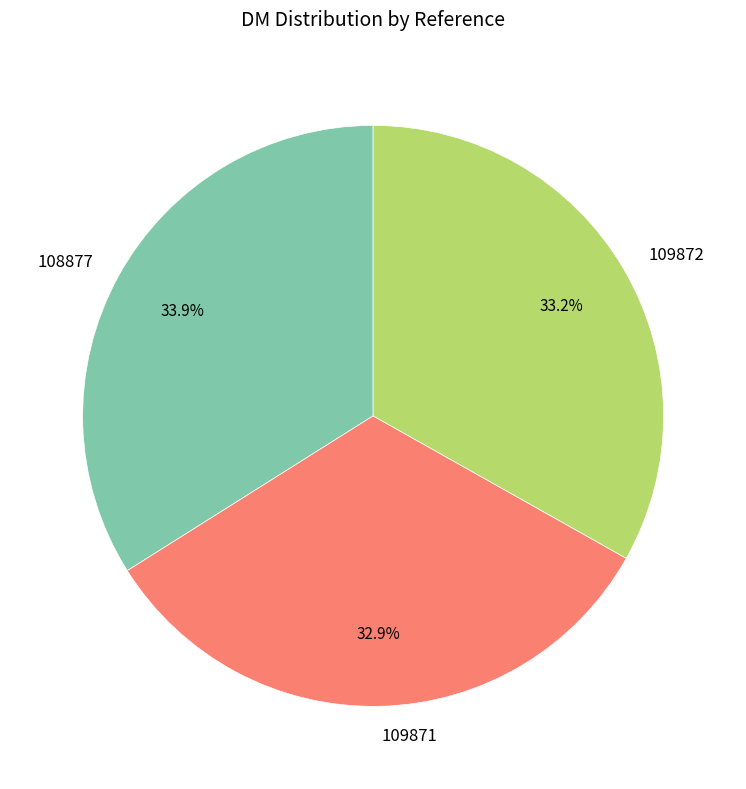

Between 109872 and 108877, which is larger?

108877